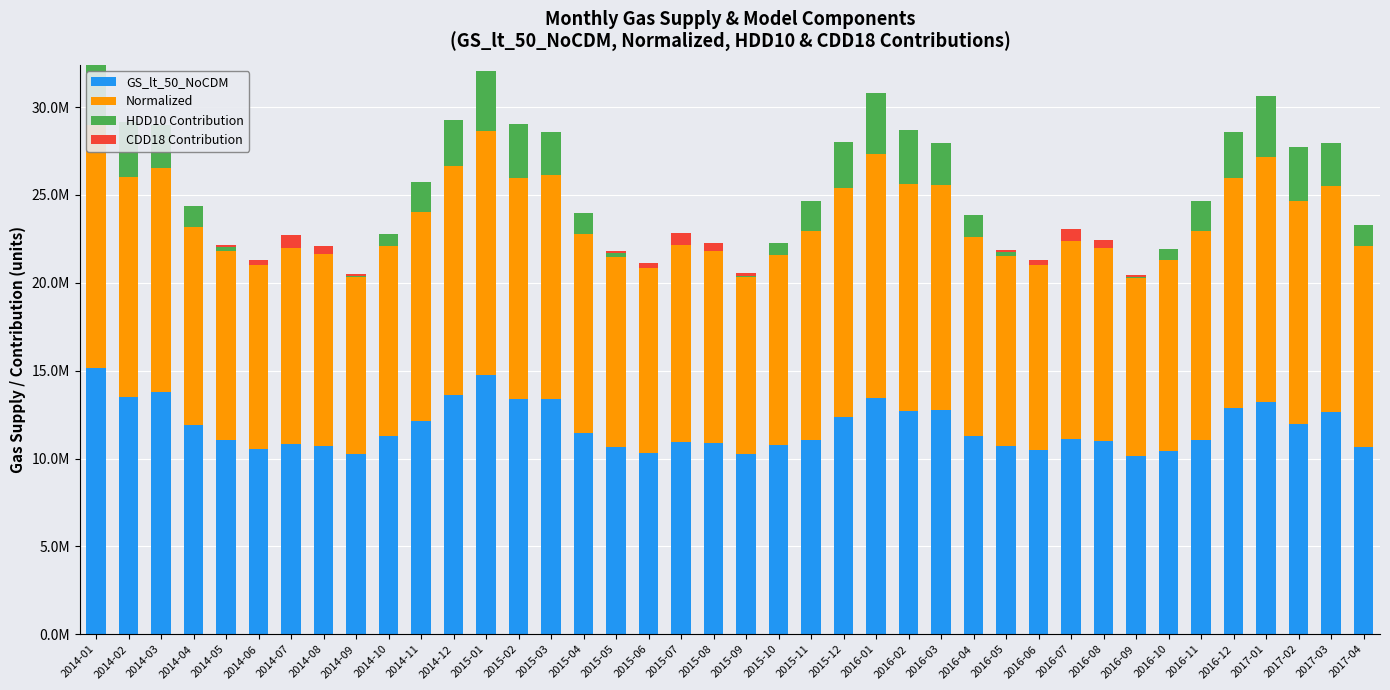

At which category is the sum across all series the highest?

2014-01